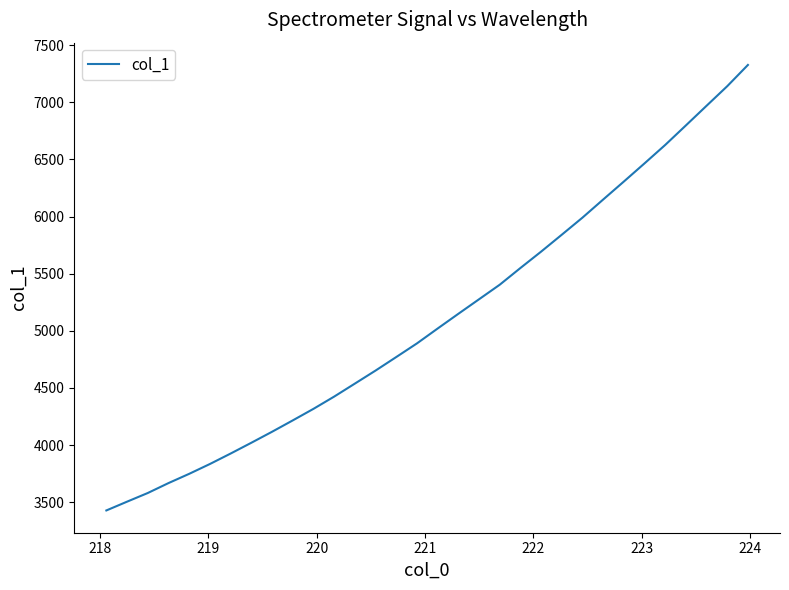

What is the smallest value displayed?

3427.1